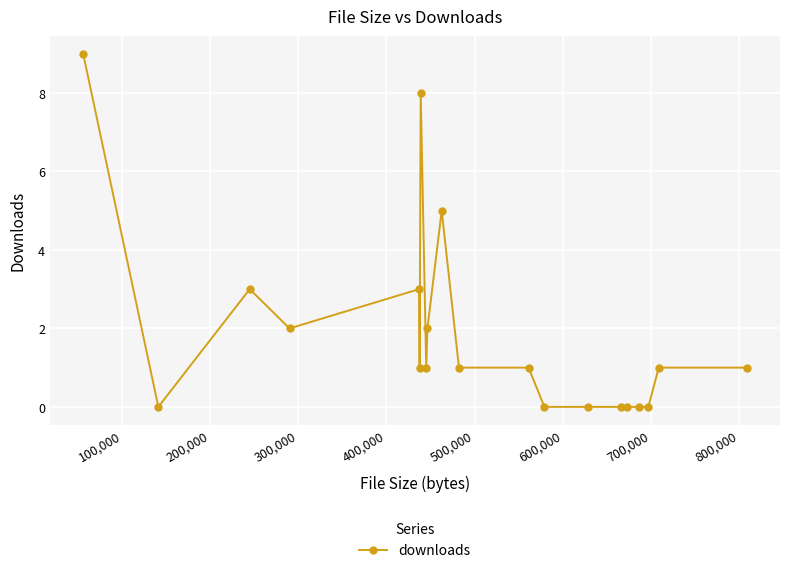

What is the difference between the maximum and minimum values?

9